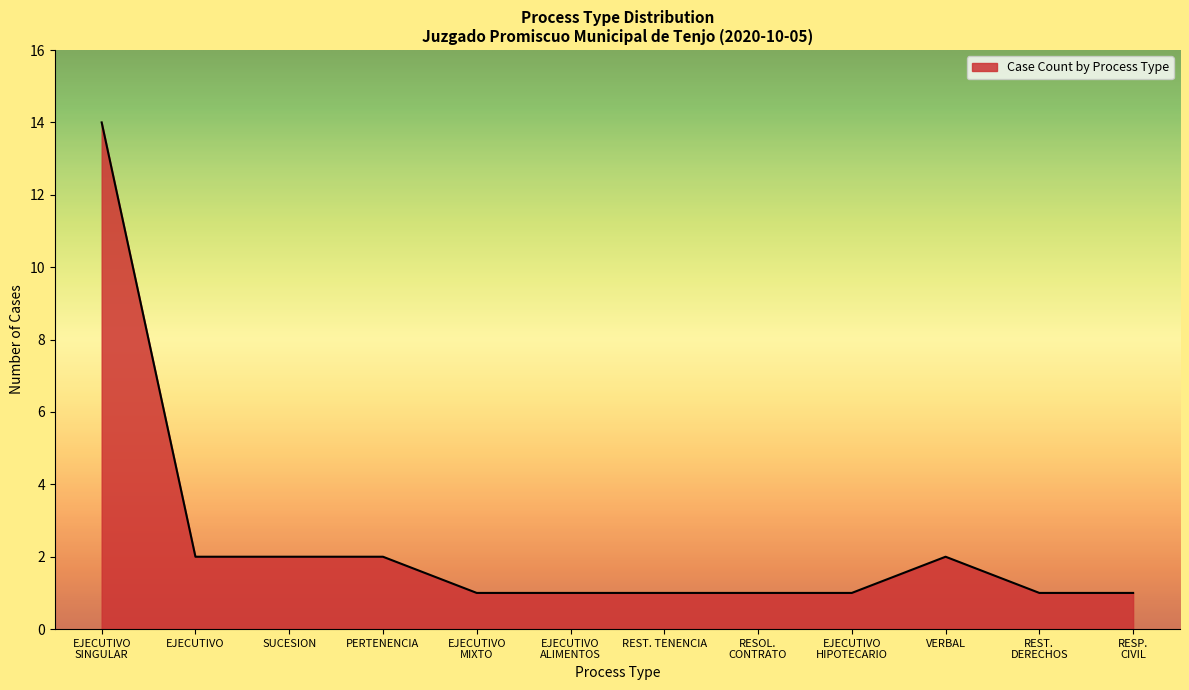

Does the chart display data point markers on the line(s)?

No